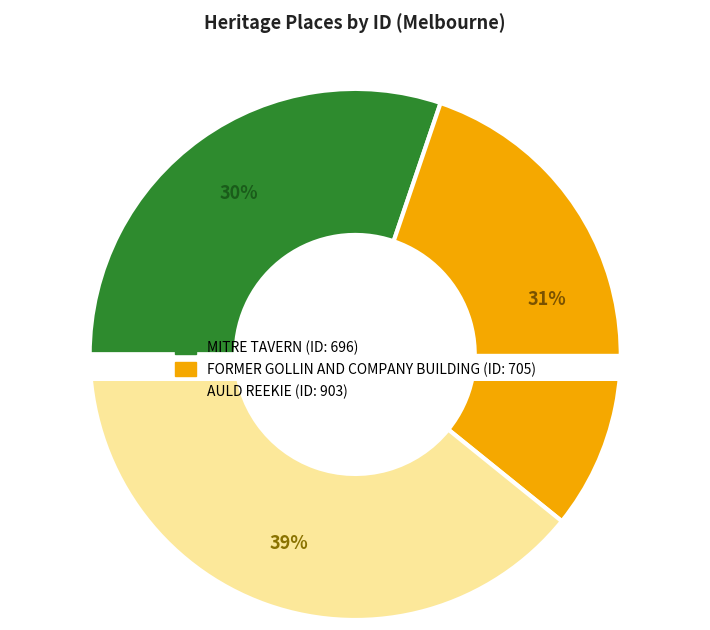

Which slice is the largest?

AULD REEKIE